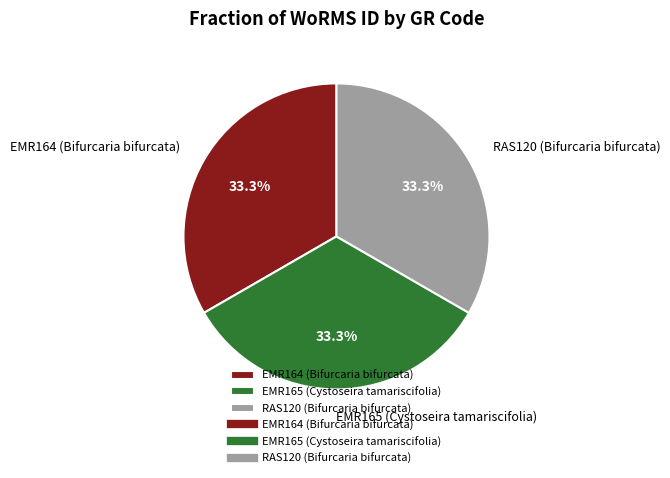

Count the number of slices in the pie.

3